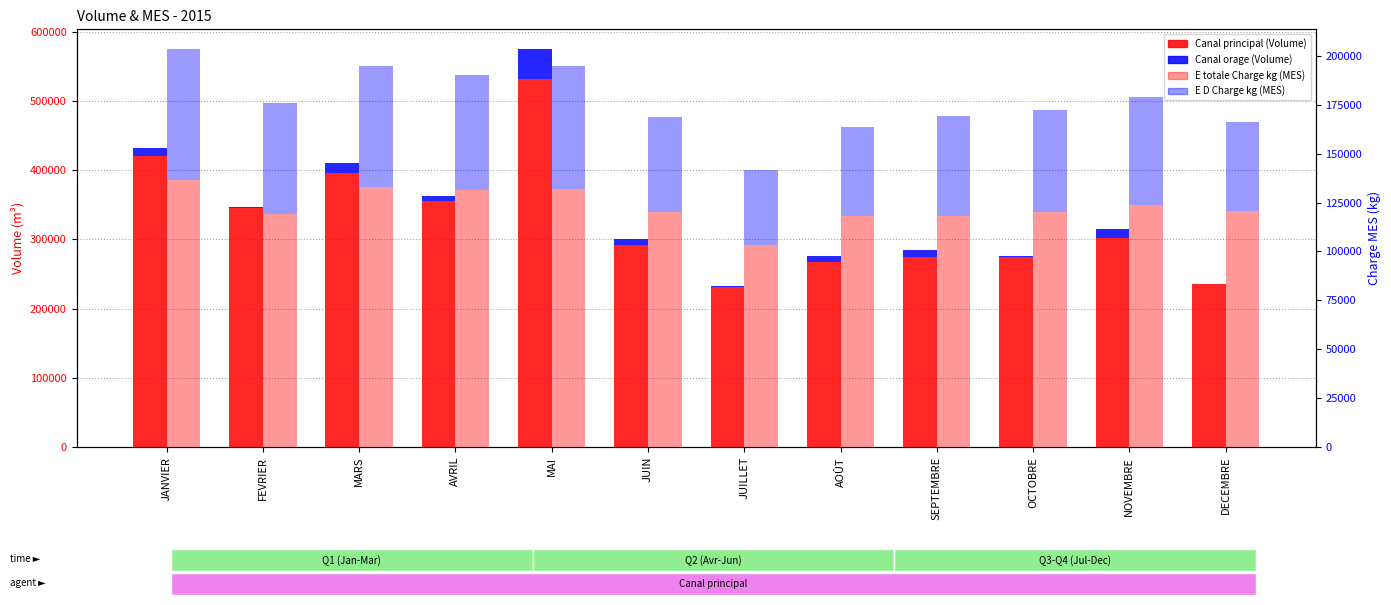

Count the number of categories in the chart.

12